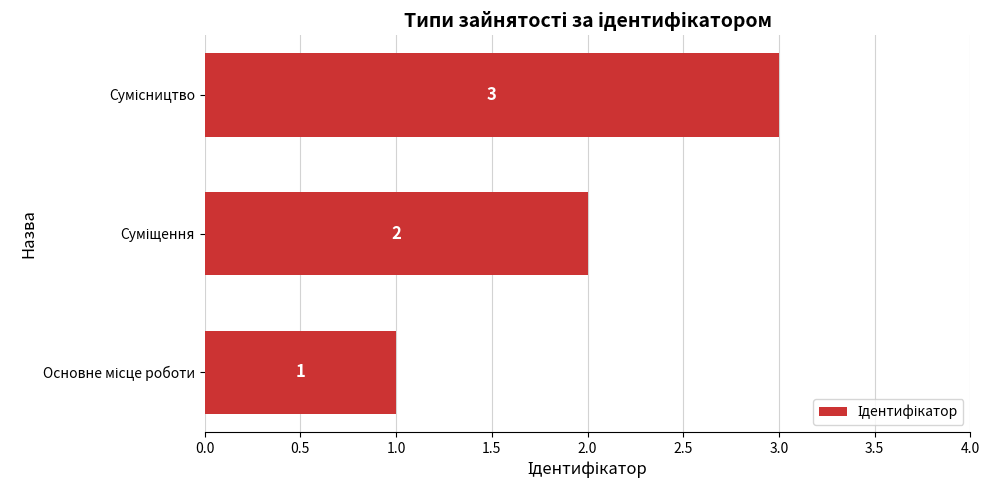

How many data points does each series have?

3